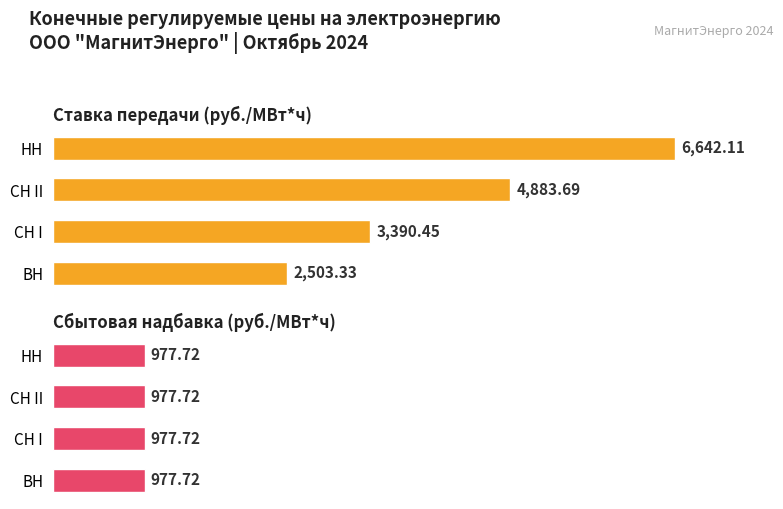

Rank the series by their average value, from highest to lowest.

Ставка передачи (руб./МВт*ч), Сбытовая надбавка (руб./МВт*ч)